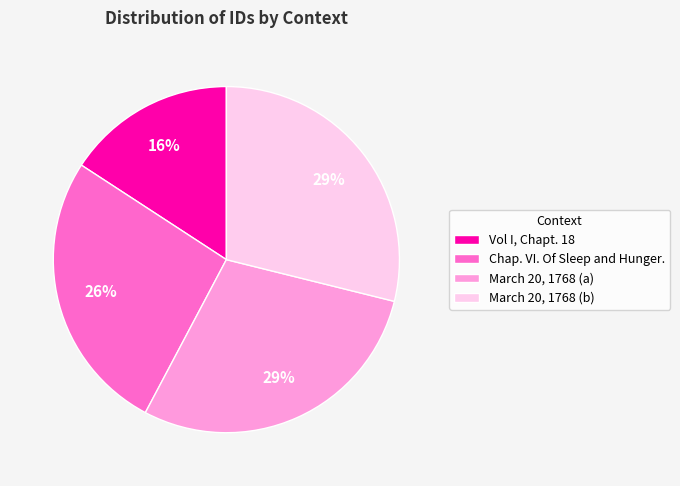

Between March 20, 1768 (b) and Chap. VI. Of Sleep and Hunger., which is larger?

March 20, 1768 (b)